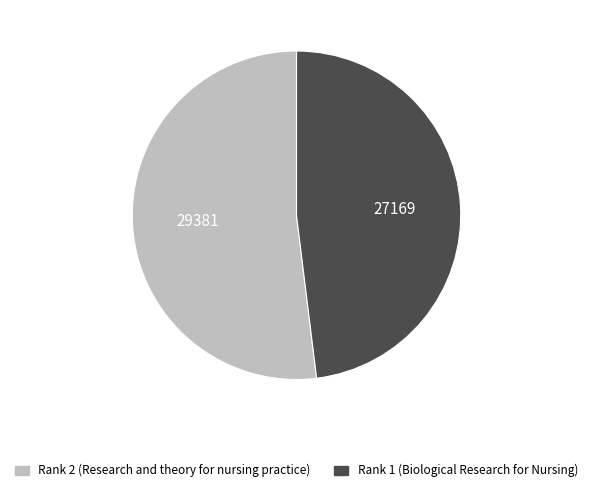

Which slice represents more than half of the pie?

Rank 2 (Research and theory for nursing practice)